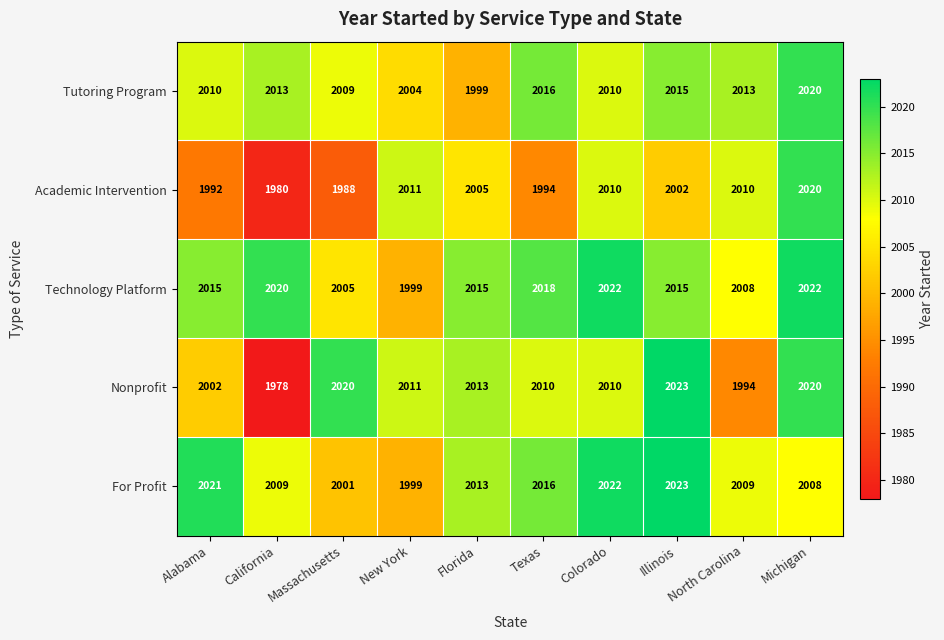

What is the difference between the second highest and second lowest values in the Tutoring Program series?

12